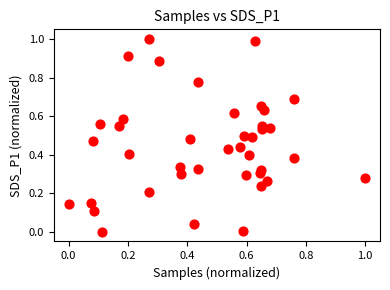

What is the range of Y values (max minus min)?

1.0